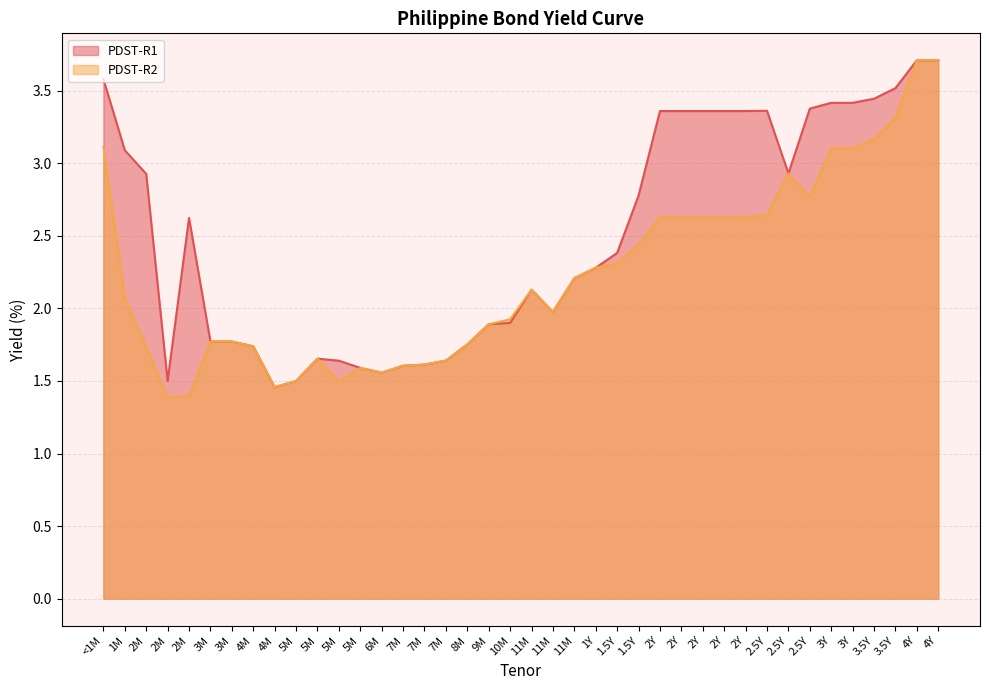

What are all the series names shown in the legend?

PDST-R1, PDST-R2